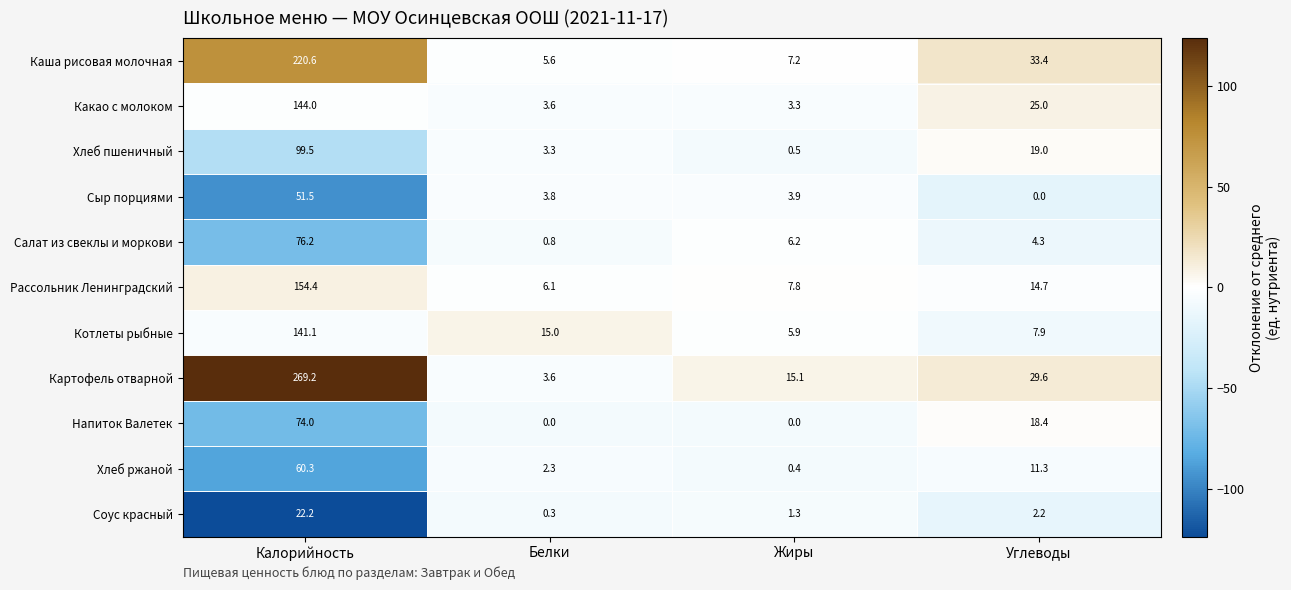

Between Калорийность and Жиры, which series saw the biggest shift?

Картофель отварной